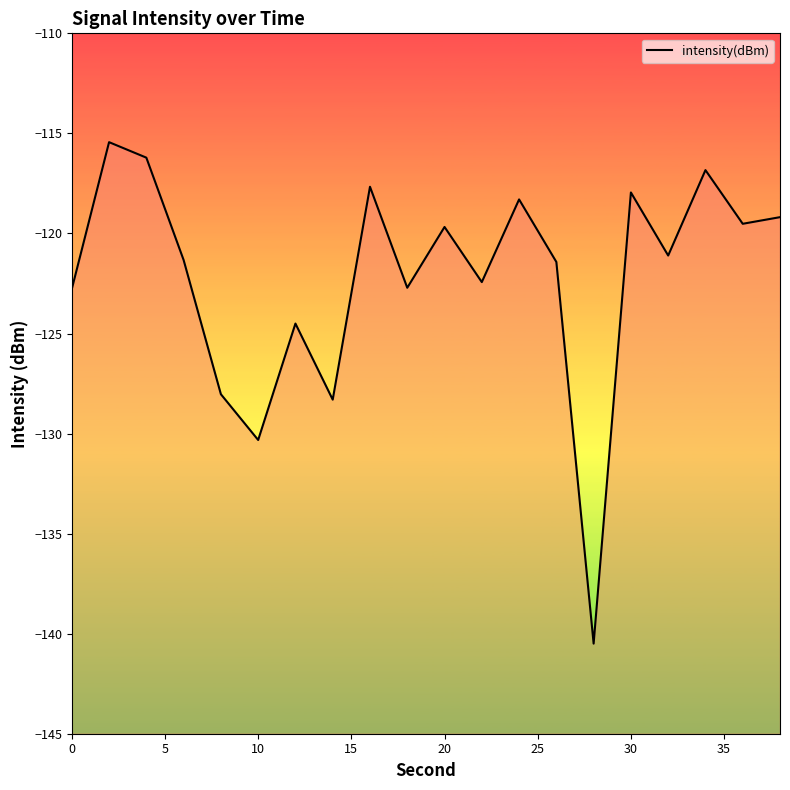

What is the minimum value shown in the chart?

-140.5